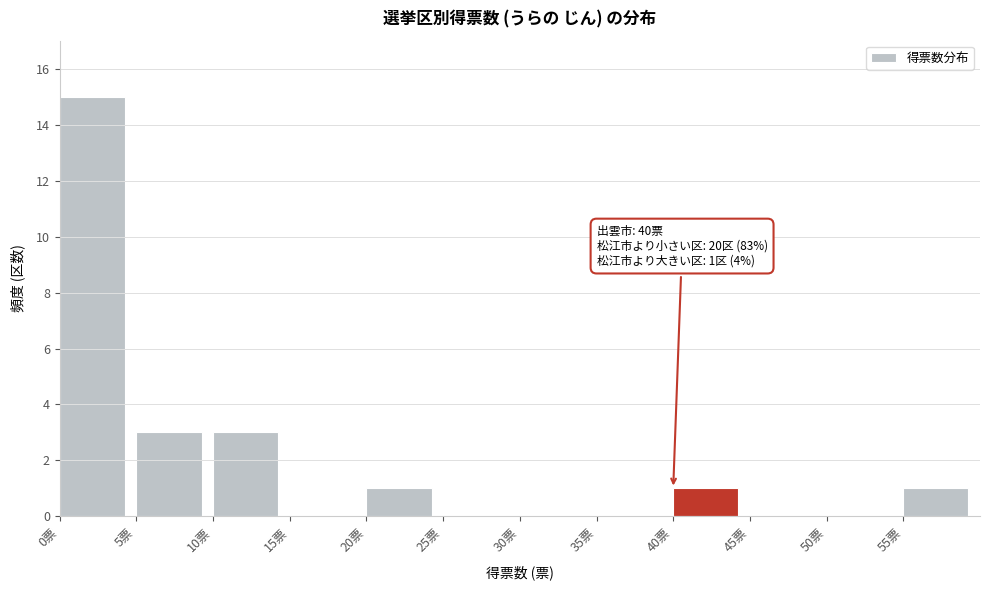

Over which range of the x-axis is the bar tallest?

0 to 5